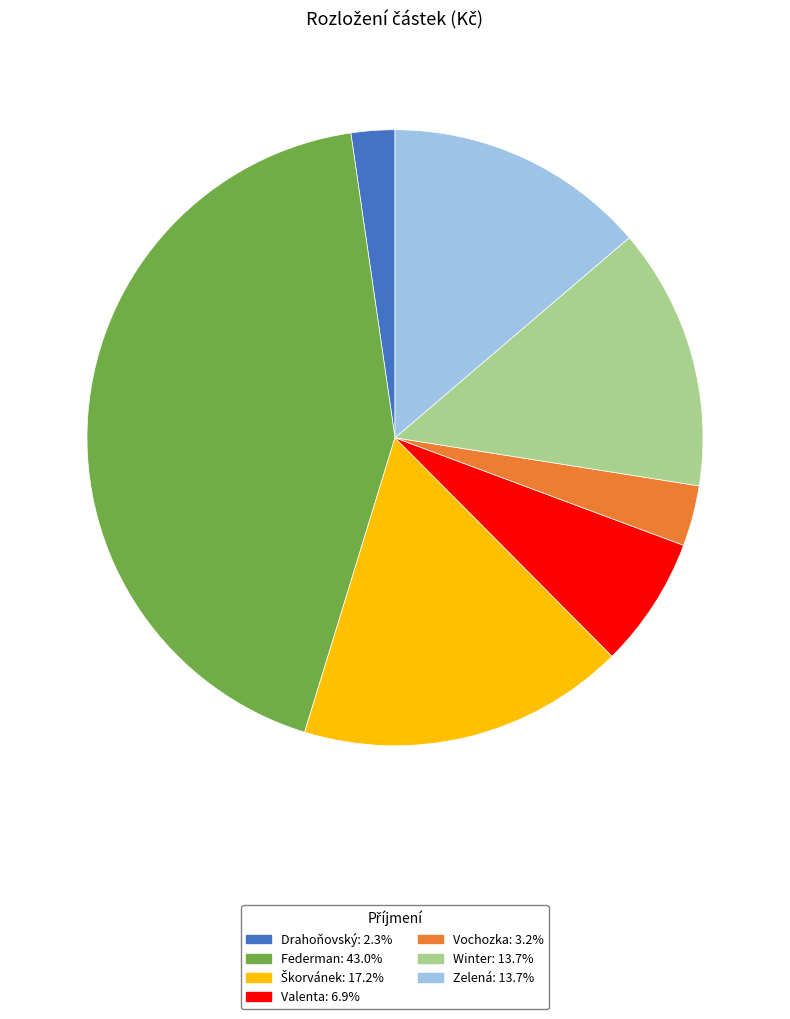

What is the ratio of the value at Vochozka to the value at Federman?

0.1